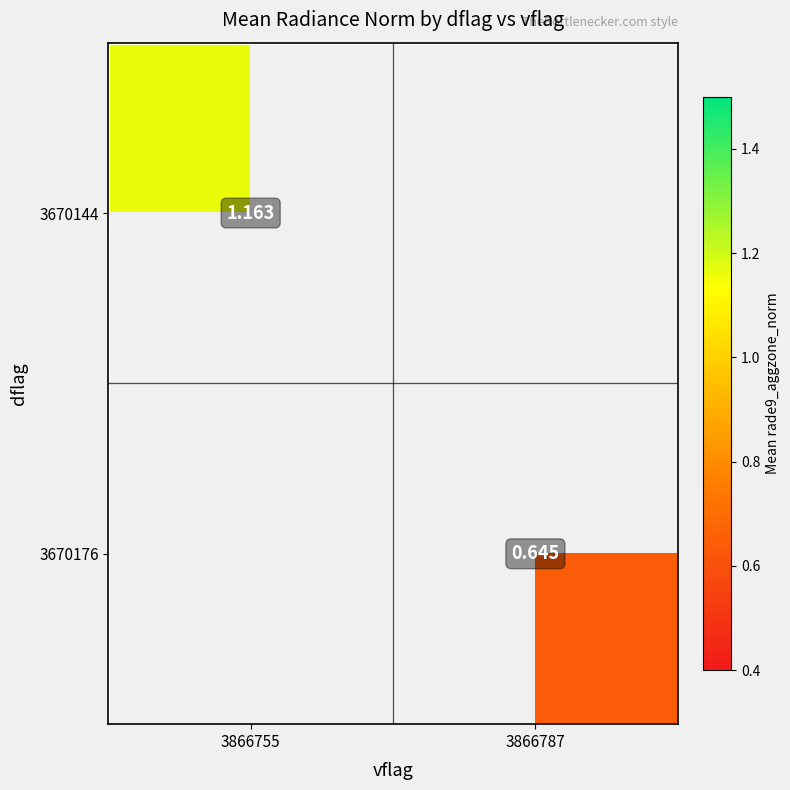

Is the value of 3670176 at 3866787 greater than the value of 3670144 at 3866755?

No